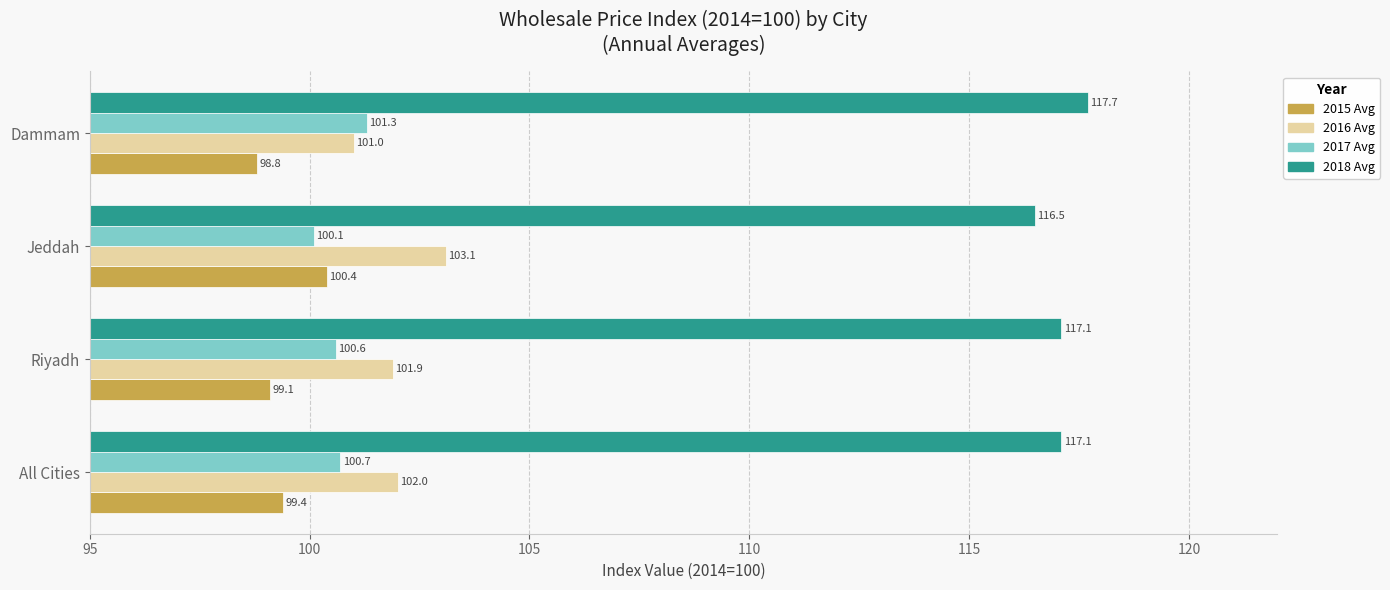

What is the difference between the maximum and second lowest values in the 2015 Avg series?

1.3